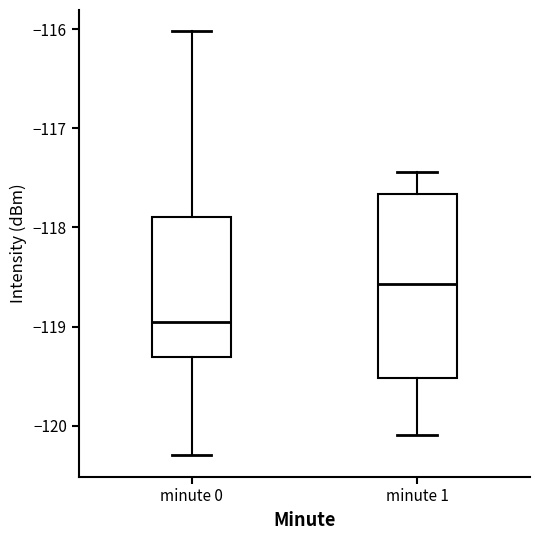

Reading left to right, transcribe this box plot: for each box, give where its median line is, the range the box spans, and where its two whiskers end, as read against the y-axis. The values are not printed on the chart, so give them approximately, as read against the axis.

minute 0: median -119.0, box -119.3 to -117.9, whiskers -120.3 to -116.0
minute 1: median -118.6, box -119.5 to -117.7, whiskers -120.1 to -117.4